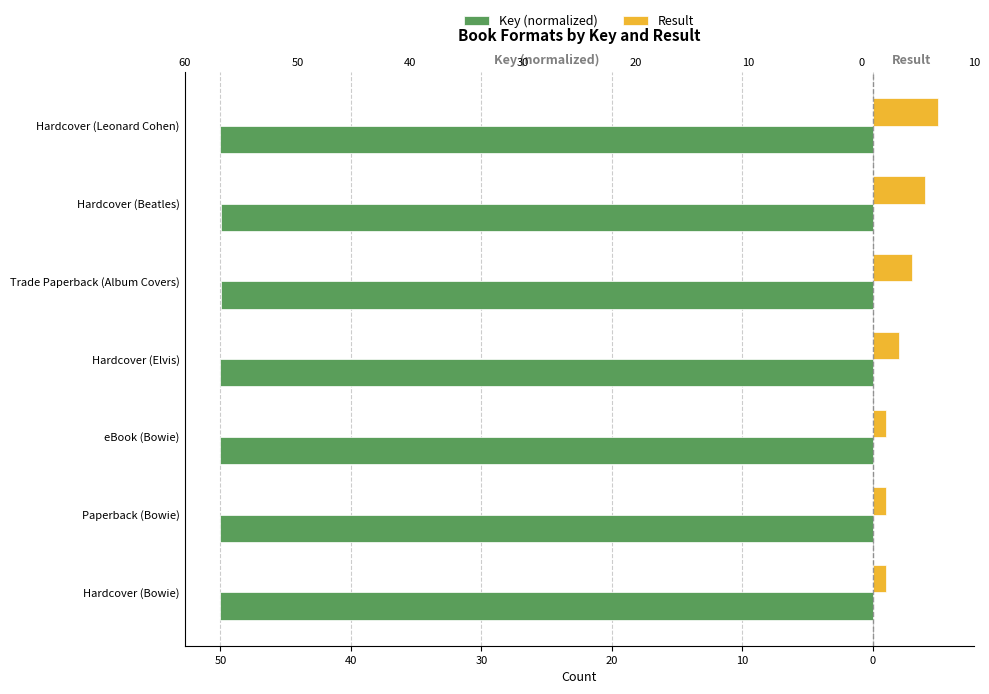

Reading right to left, list all the values displayed in this chart.

Key (normalized): -50.0	-50.0	-50.0	-50.0	-50.0	-50.0	-50.0
Result: 5.0	4.0	3.0	2.0	1.0	1.0	1.0